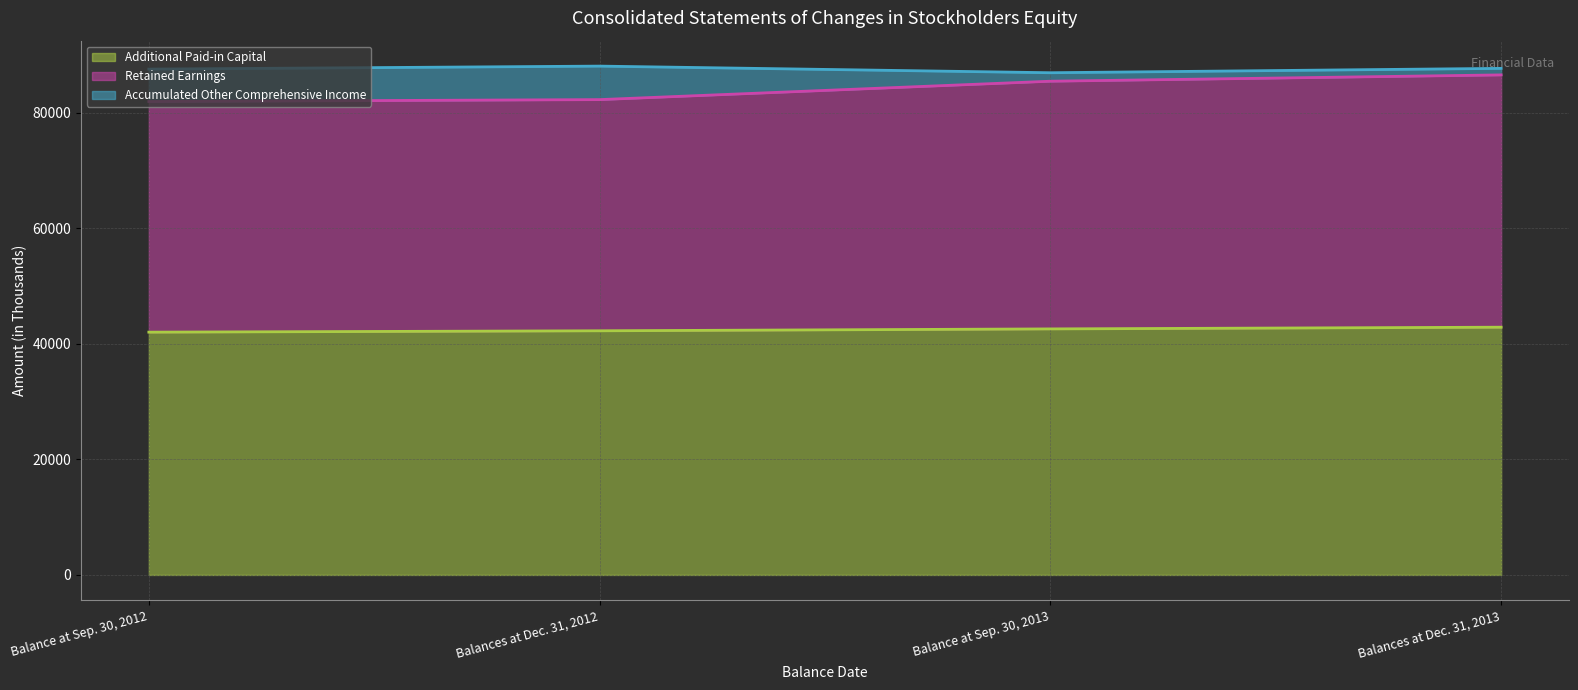

What is the total value across all series at Balances at Dec. 31, 2013?

87678